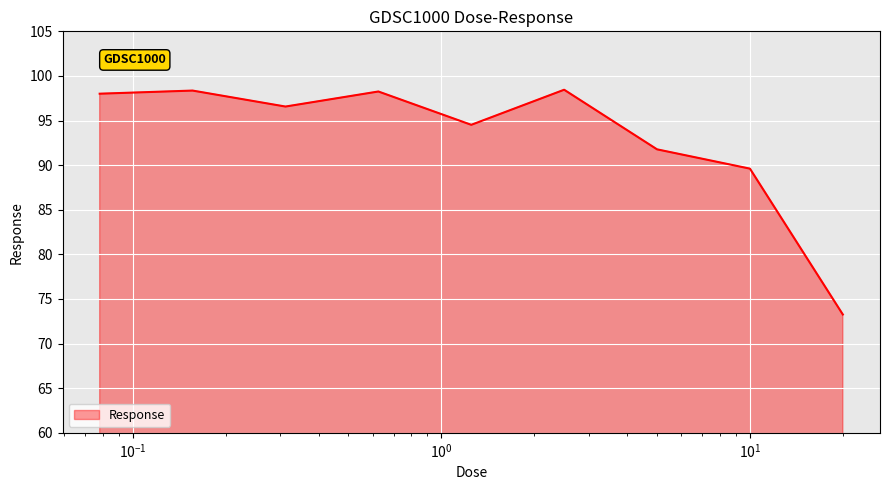

What is the difference between the maximum and minimum values?

25.2